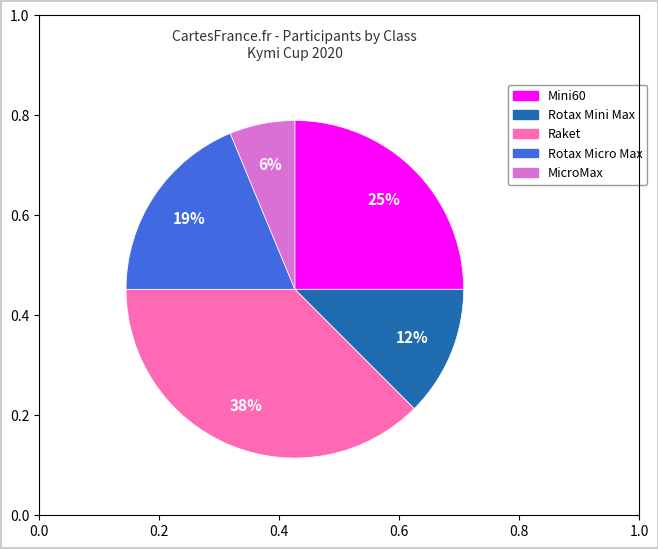

To the nearest percent, what is the combined percentage of Rotax Micro Max and Mini60?

44%